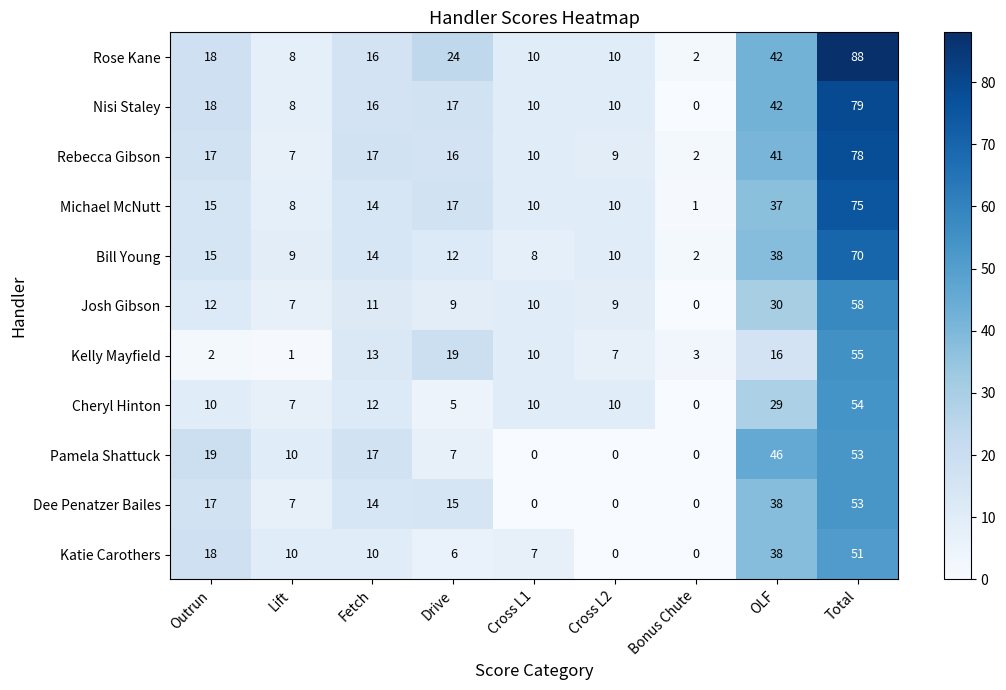

At which label does Bill Young reach its peak?

Total